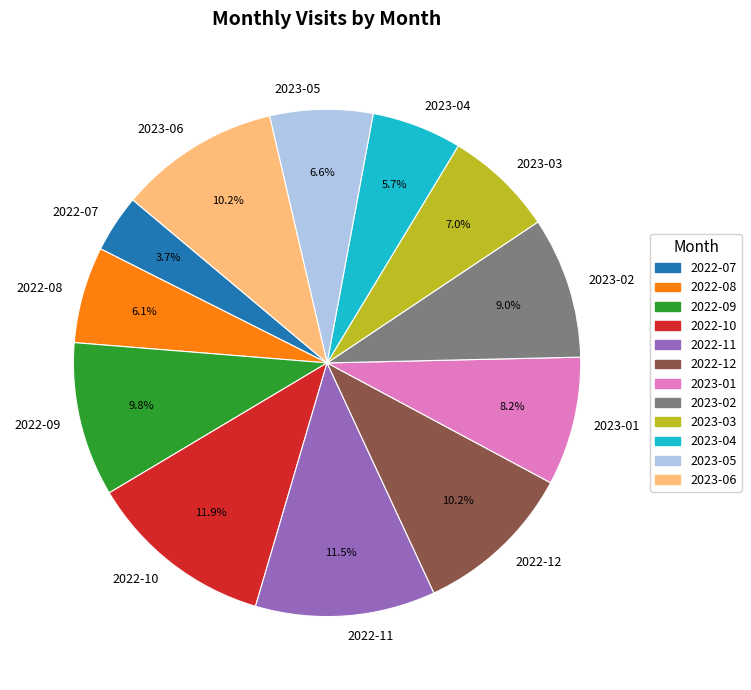

What is the smallest slice in the pie chart?

2022-07